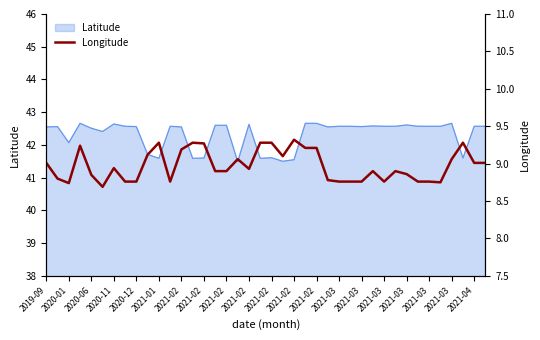

Which label corresponds to the smallest value in the chart?

2021-01